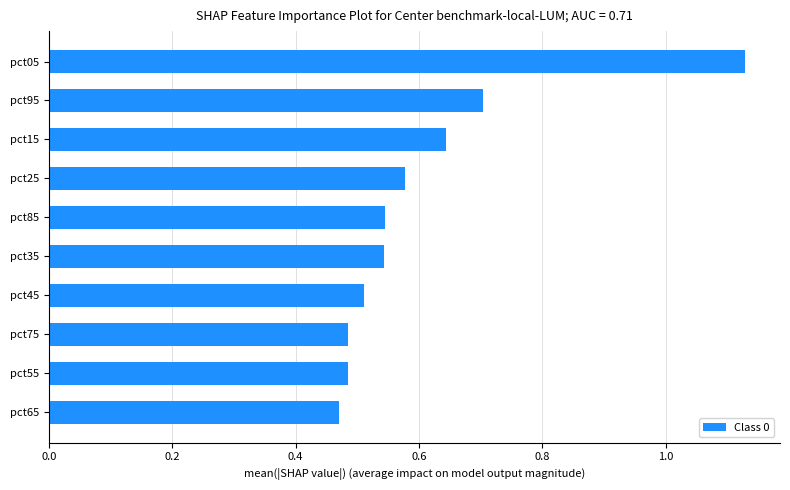

Is it true that the value at pct45 is 0.2?

False